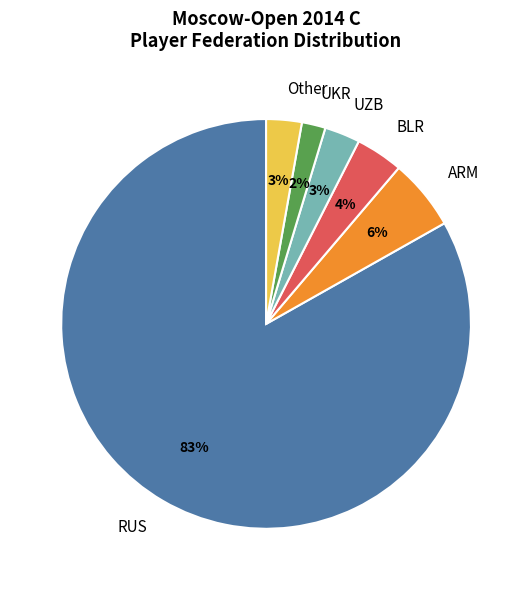

To the nearest percent, what is the average slice percentage?

17%